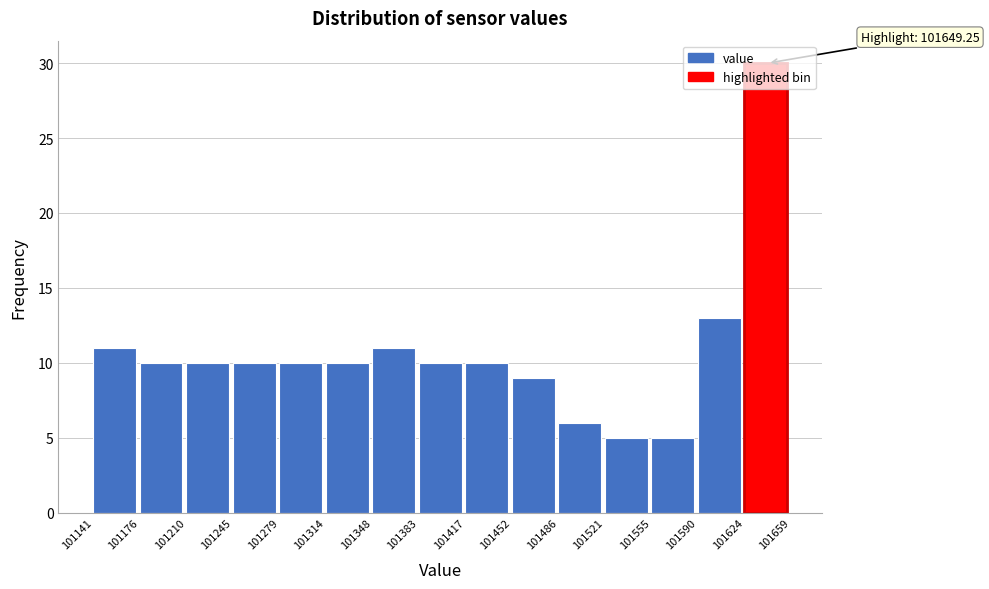

Which range on the x-axis has the tallest bar?

101624 to 101659